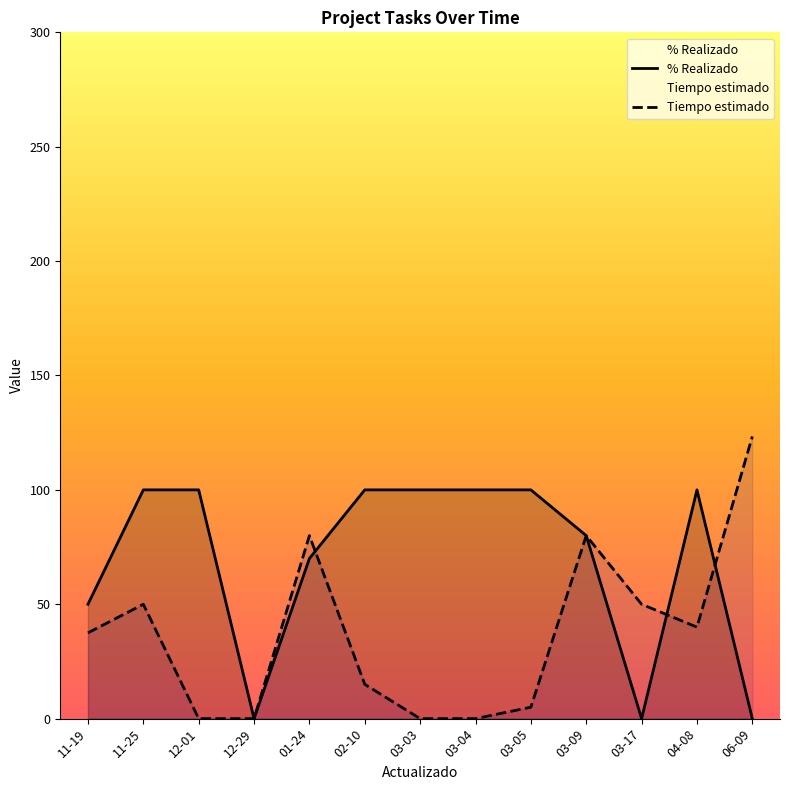

True or false: % Realizado and Tiempo estimado intersect in this chart.

True